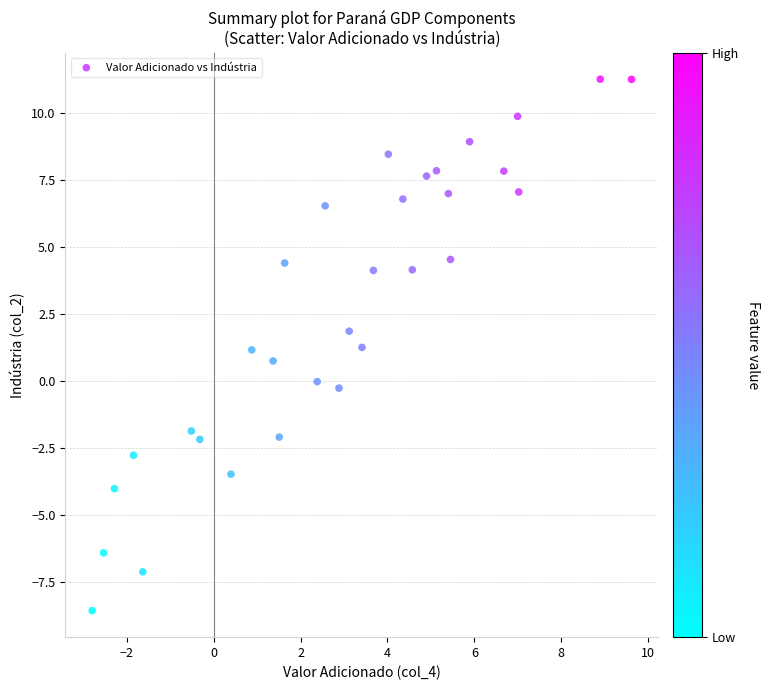

What is the range of X values (max minus min)?

12.4